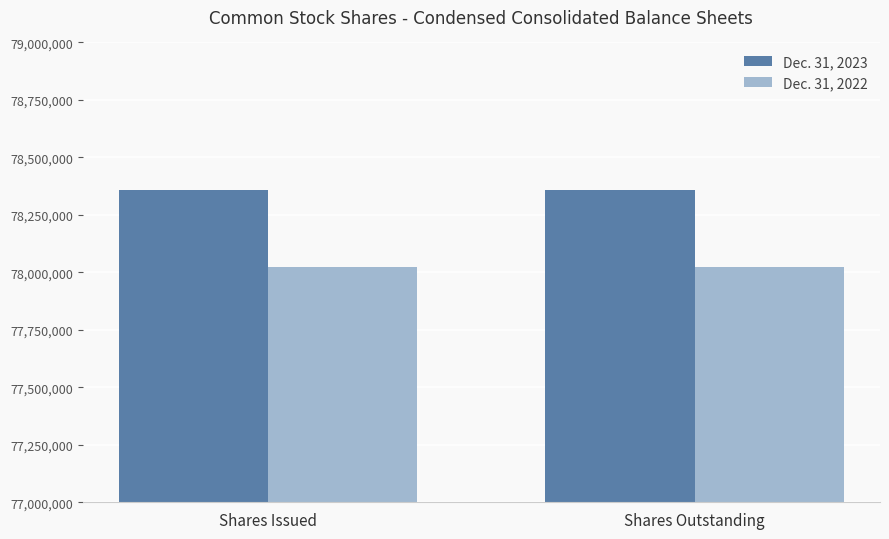

At Shares Outstanding, list the series in order from largest to smallest.

Dec. 31, 2023, Dec. 31, 2022